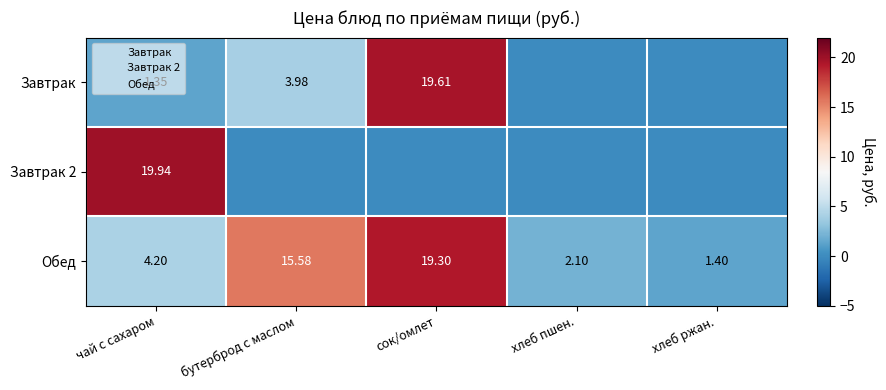

At which label does Обед first exceed 4?

чай с сахаром